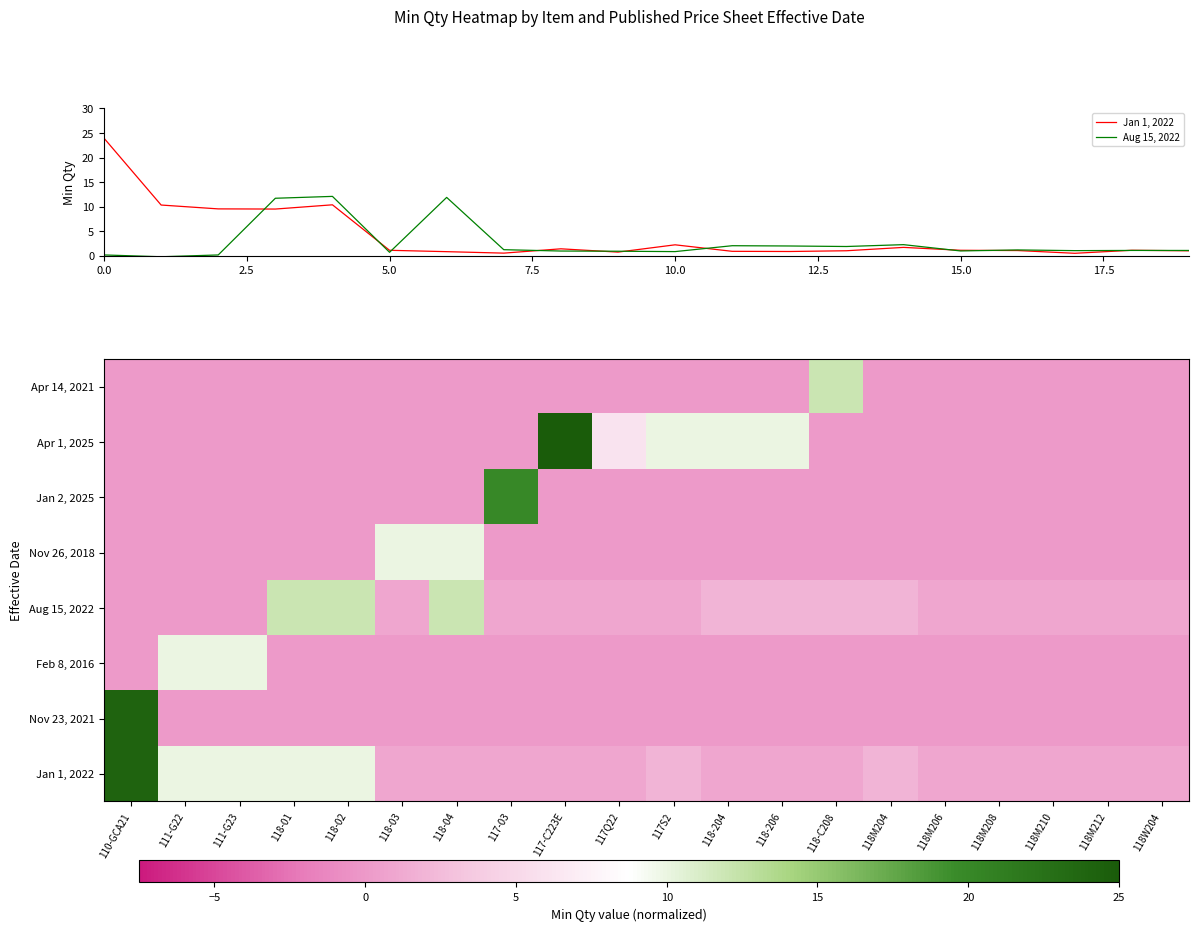

At how many categories does at least one series exceed 5?

14